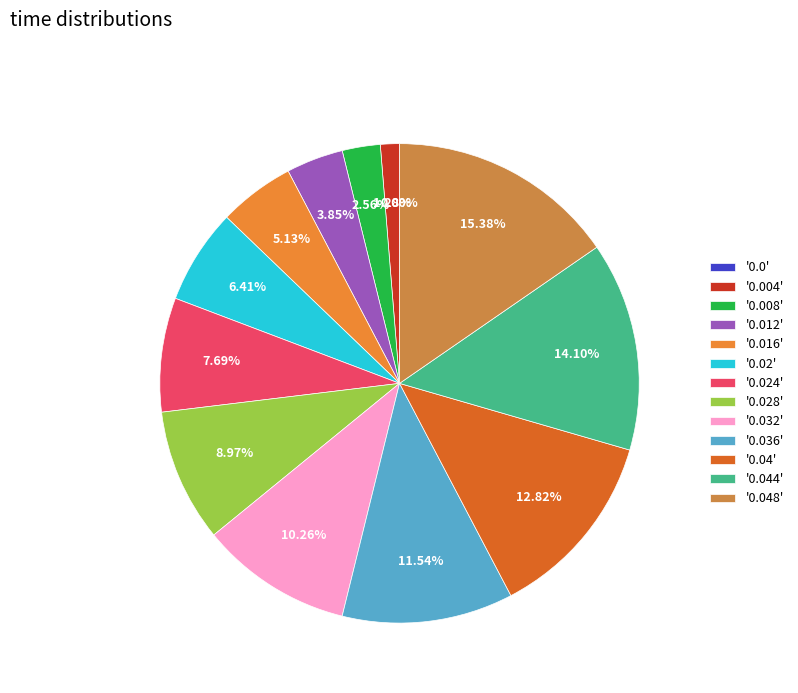

To the nearest percent, what is the combined percentage of 0.032 and 0.0?

10%